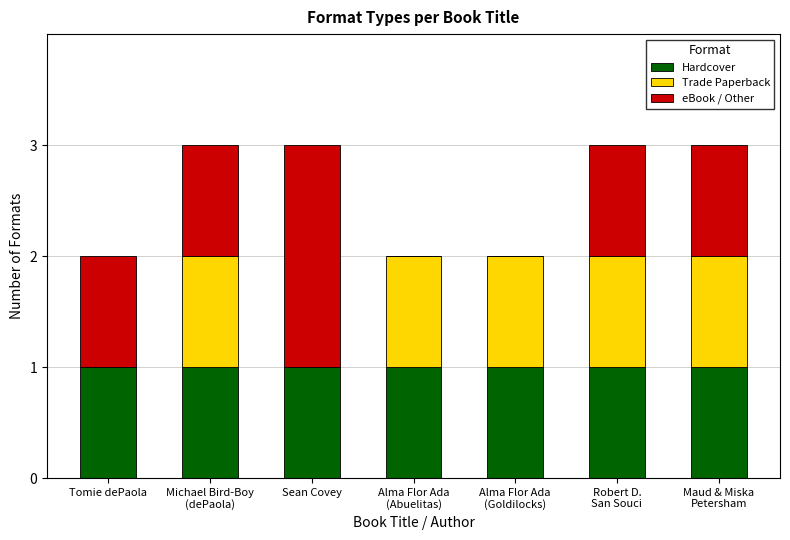

The Hardcover series shows 1 at Sean Covey. True or false?

True